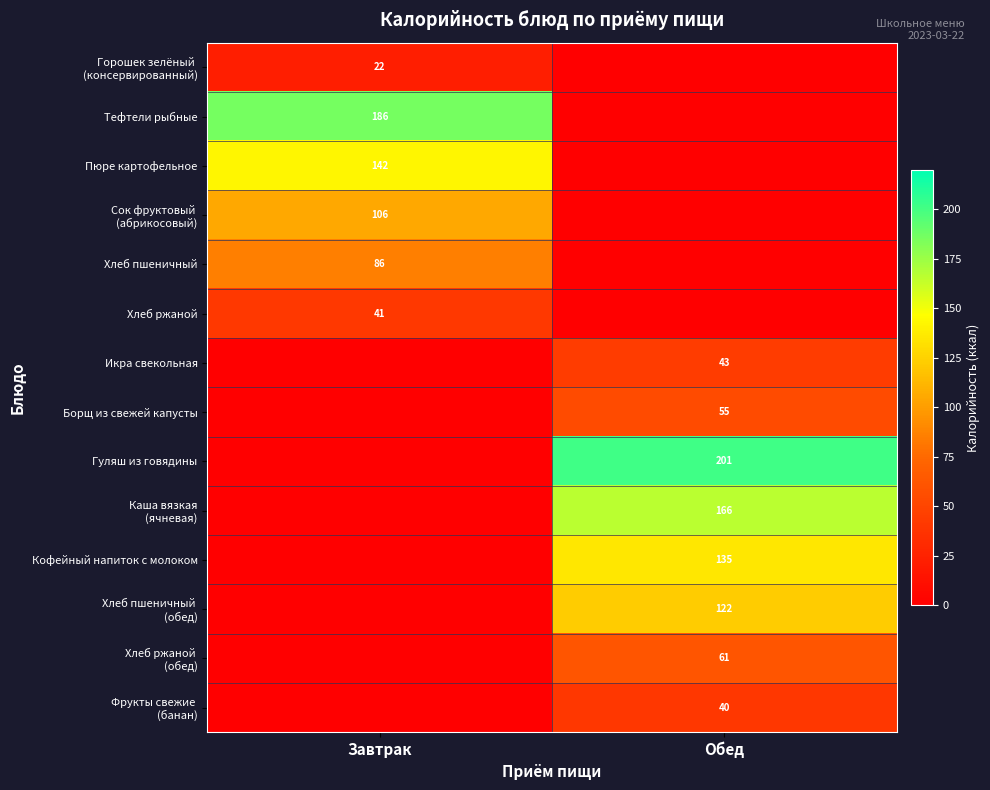

True or false: Хлеб ржаной has a value of 8.7 at Завтрак.

False